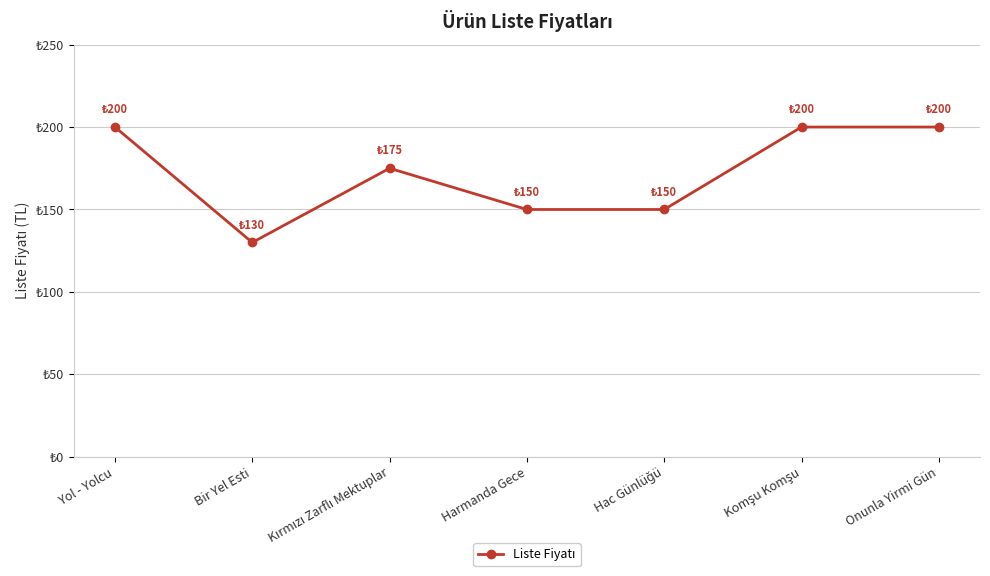

Rank the categories by value from lowest to highest.

Bir Yel Esti, Harmanda Gece, Hac Günlüğü, Kırmızı Zarflı Mektuplar, Yol - Yolcu, Komşu Komşu, Onunla Yirmi Gün